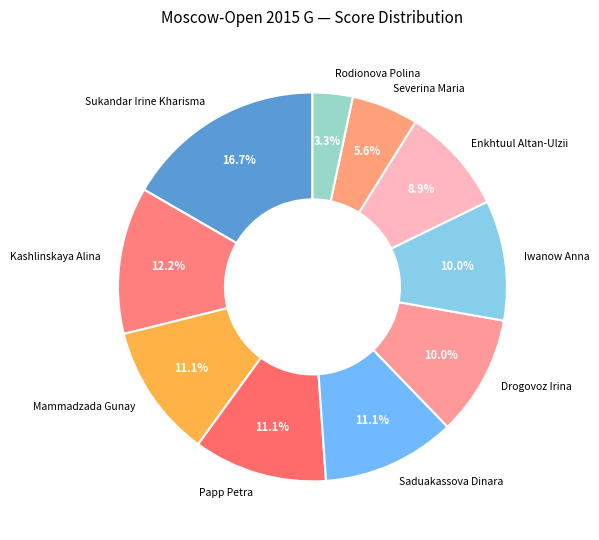

To the nearest percent, what percentage of the pie is Mammadzada Gunay?

11%